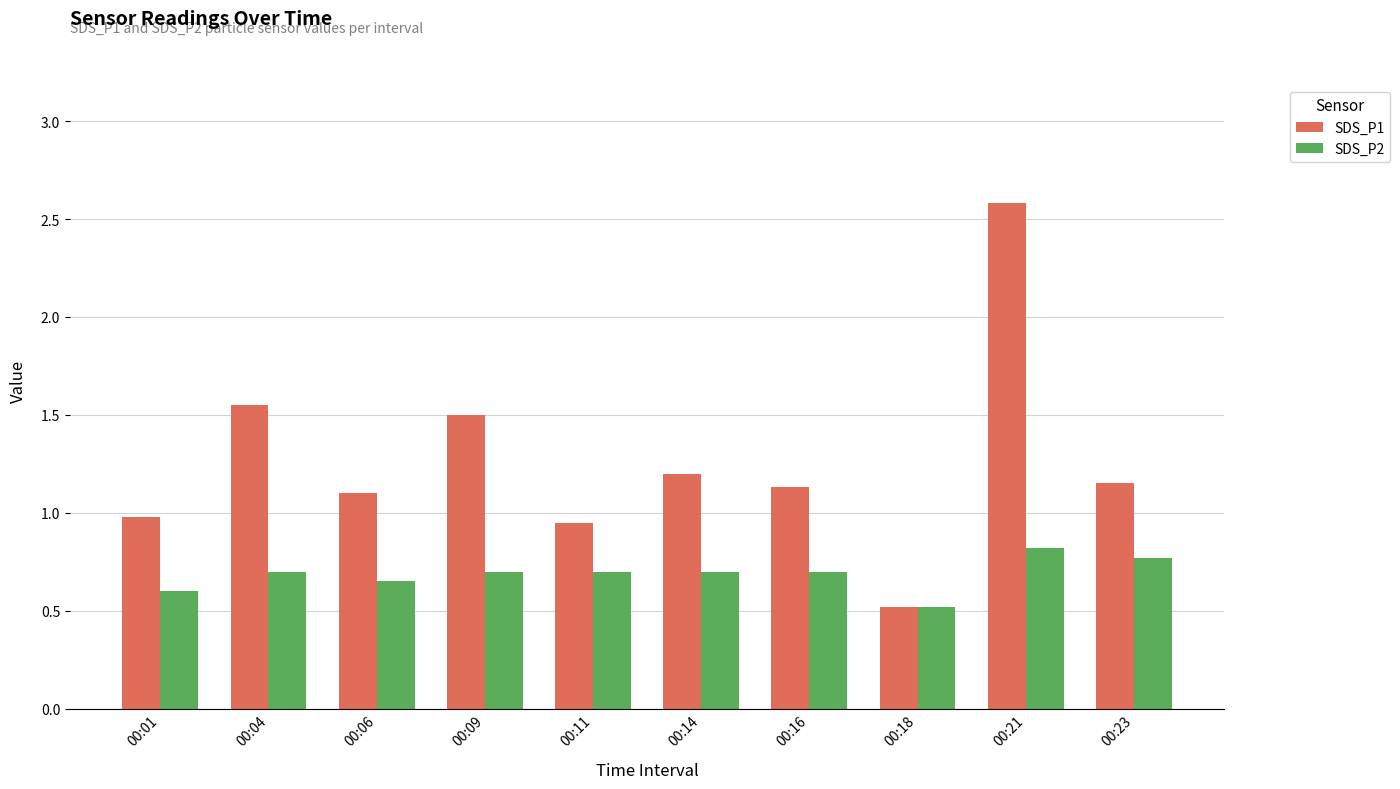

What is the difference between the highest and lowest values at 00:16?

0.4